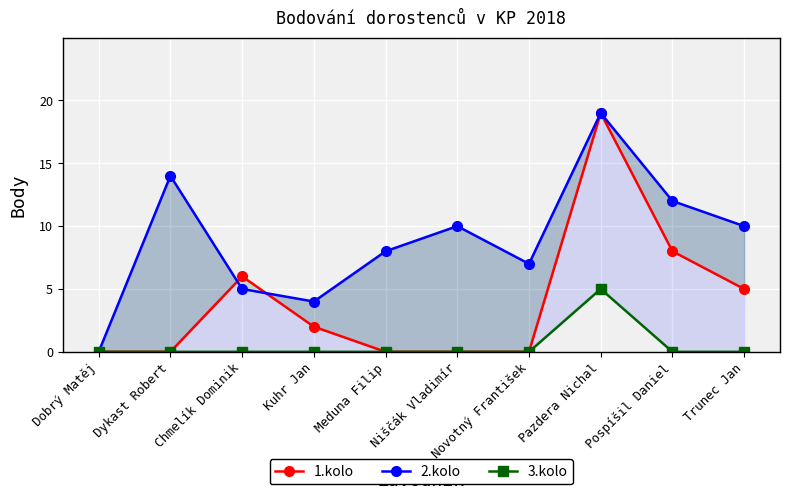

How many interior local peaks does the 1.kolo series have?

2